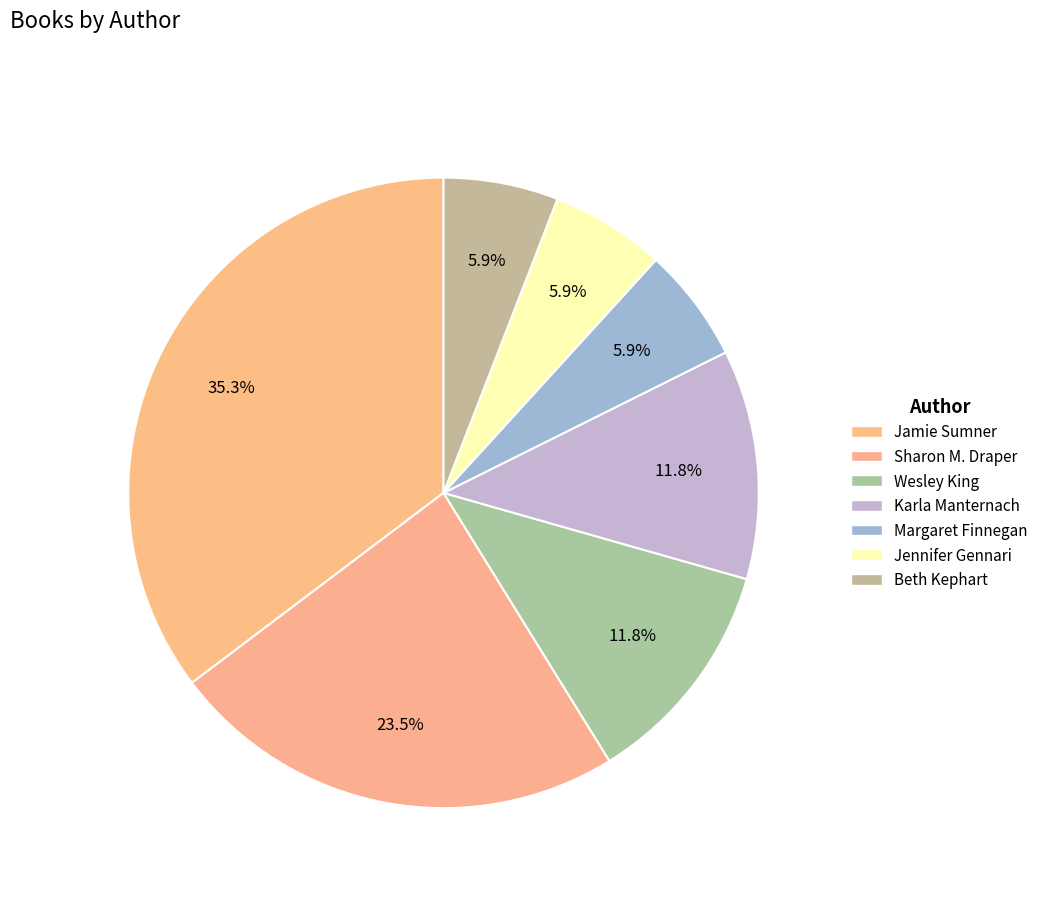

Count the number of slices in the pie.

7